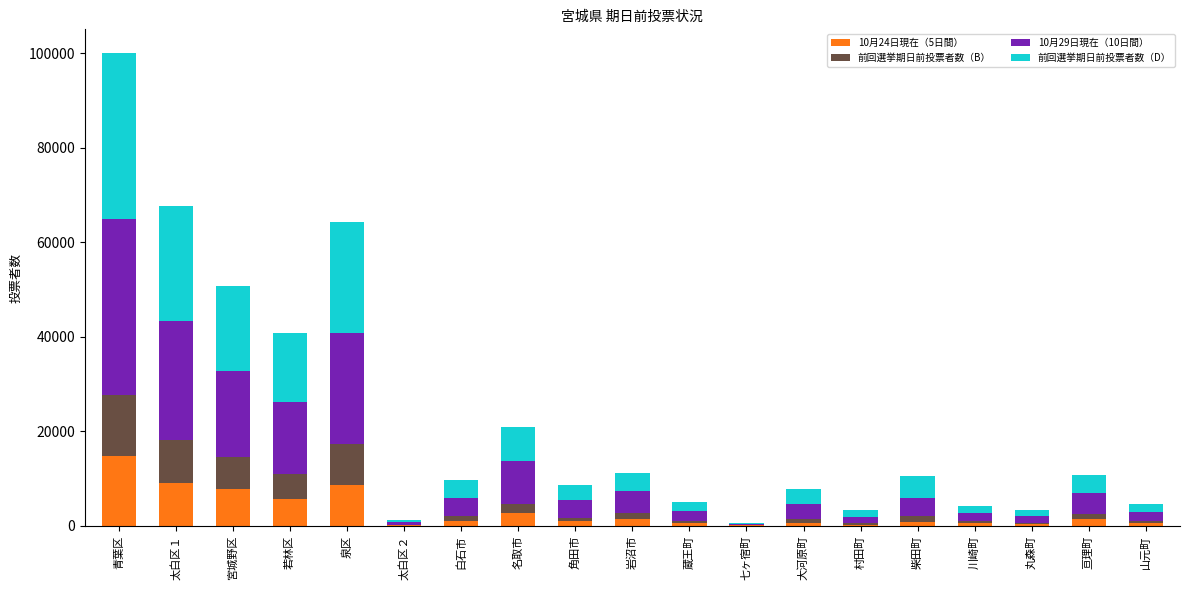

Which category has the highest value in the 10月24日現在（5日間） series?

青葉区